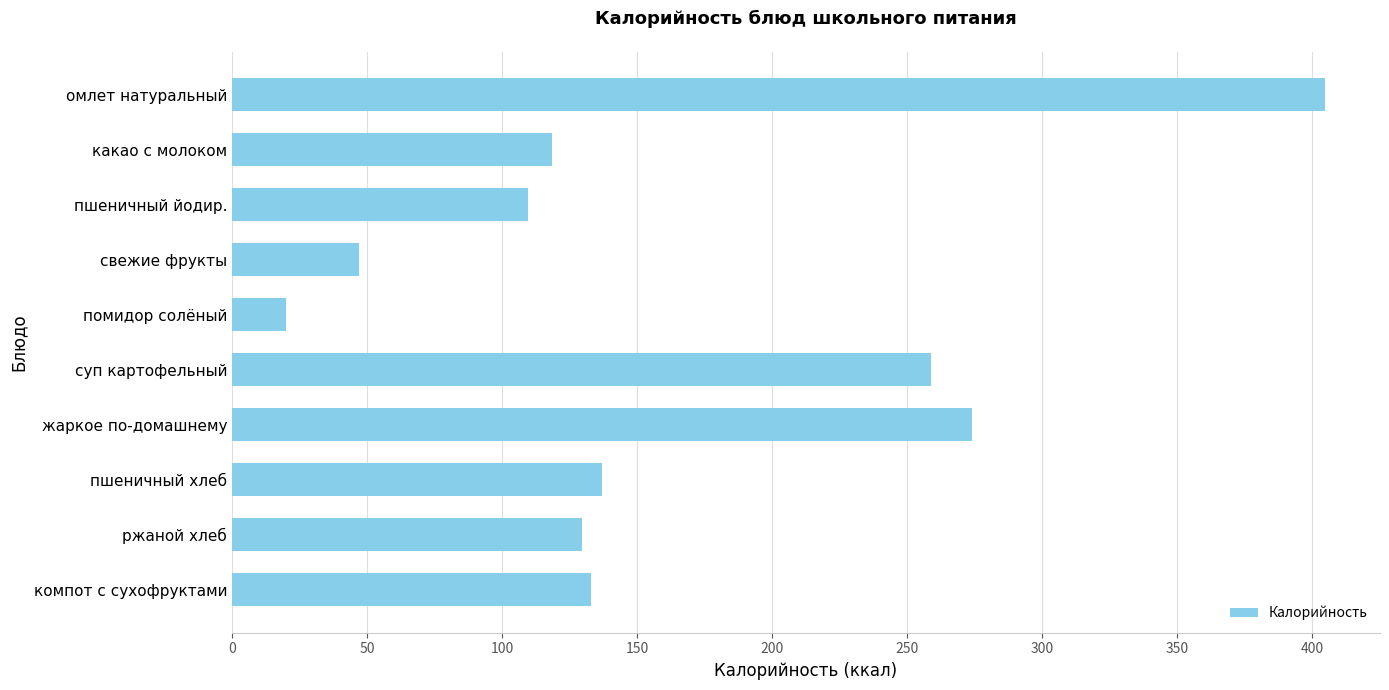

True or false: the data shows 33.4 at пшеничный йодир..

False